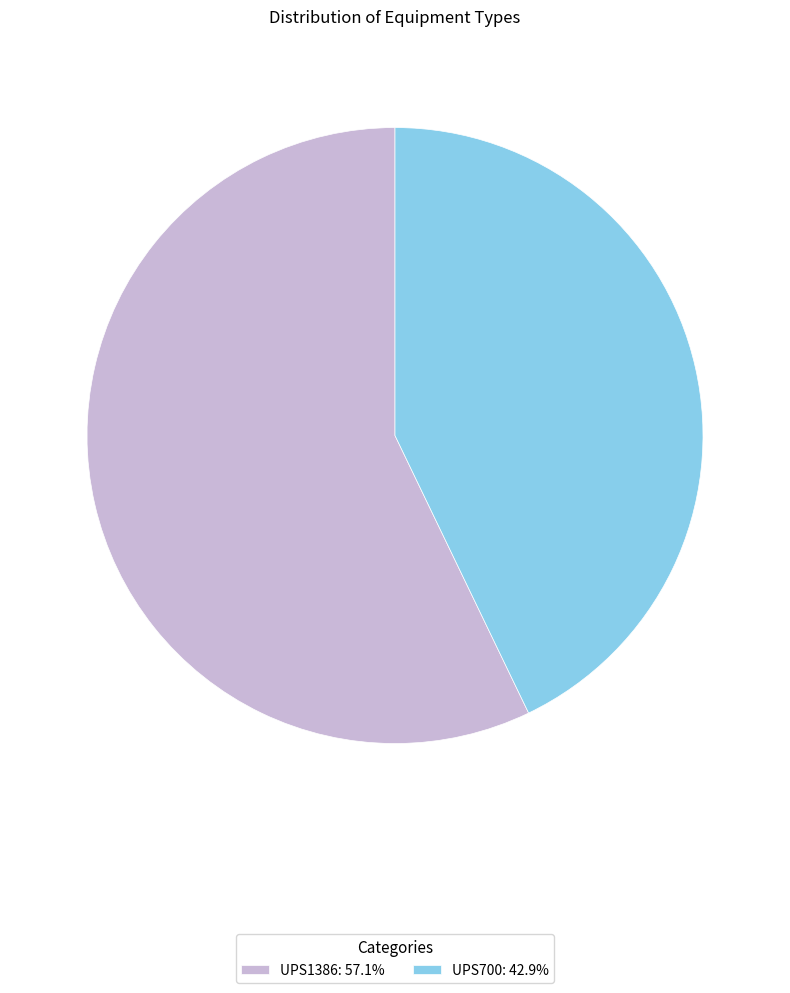

Which category has the biggest portion of the pie?

UPS1386